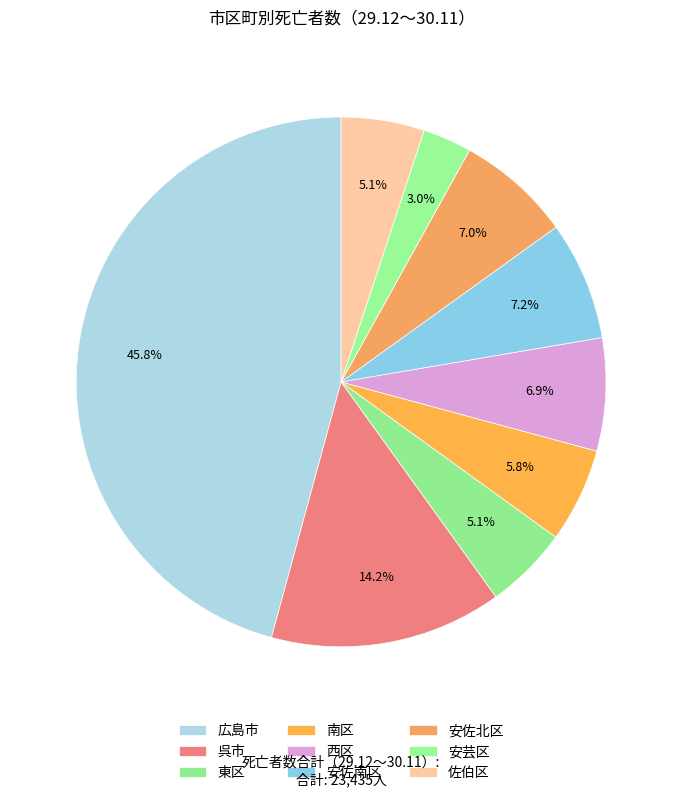

What percentage is the 安佐南区 slice, to the nearest percent?

7%